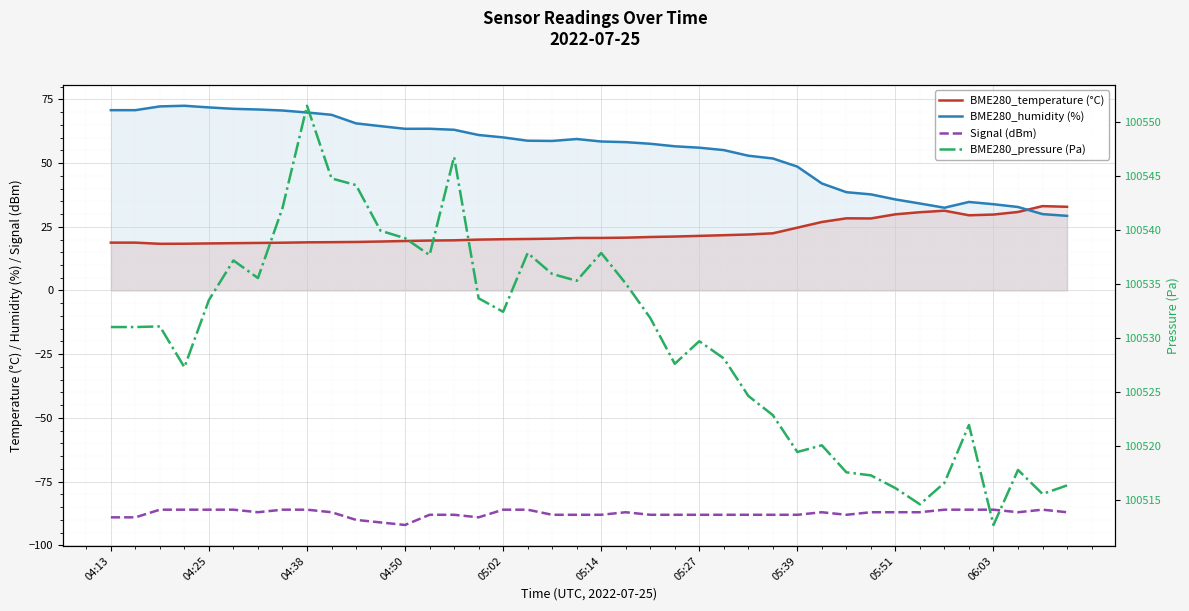

Which series has the widest spread of values?

BME280_humidity (%)